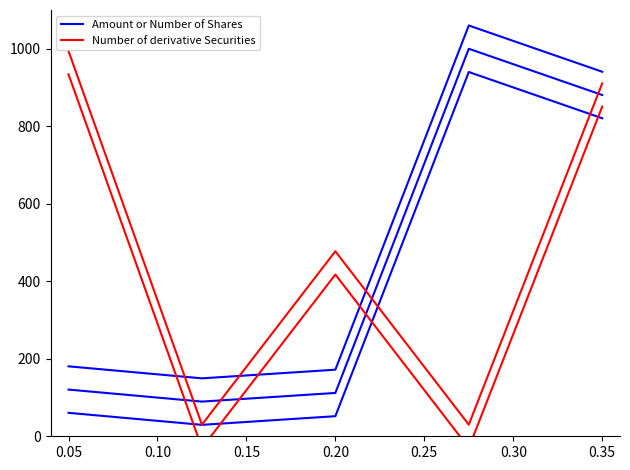

What is the sum of all Amount or Number of Shares values?

2202.5